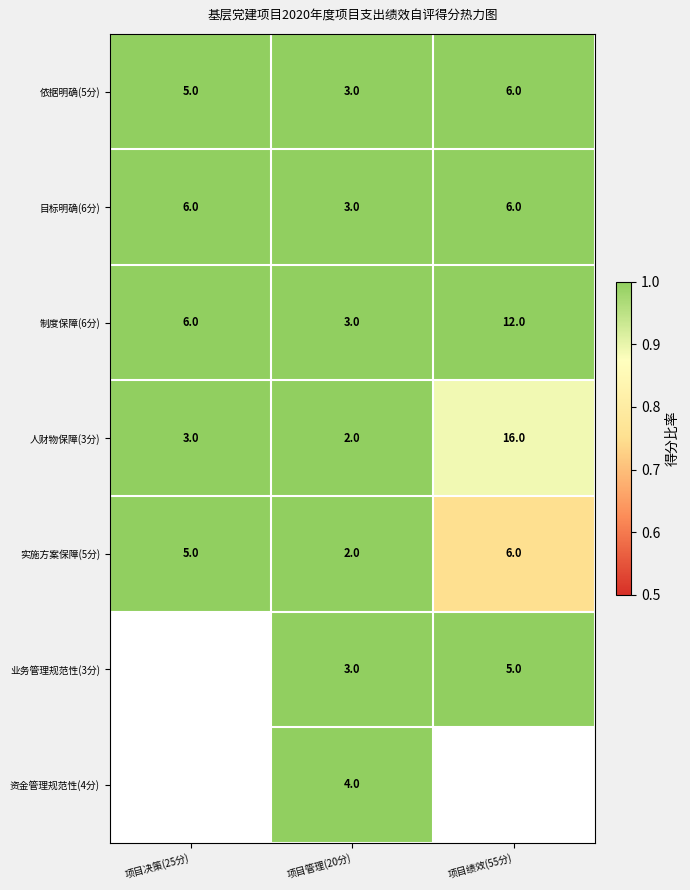

Which has a higher value, 项目绩效(55分) or 项目管理(20分)?

项目绩效(55分)